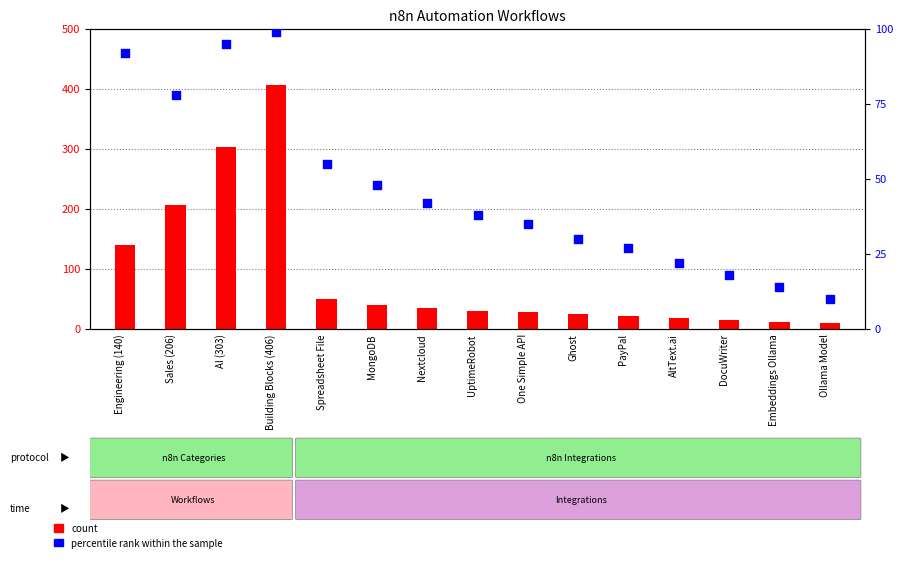

Is the value of count at Building Blocks (406) greater than the value of percentile rank within the sample at Nextcloud?

Yes